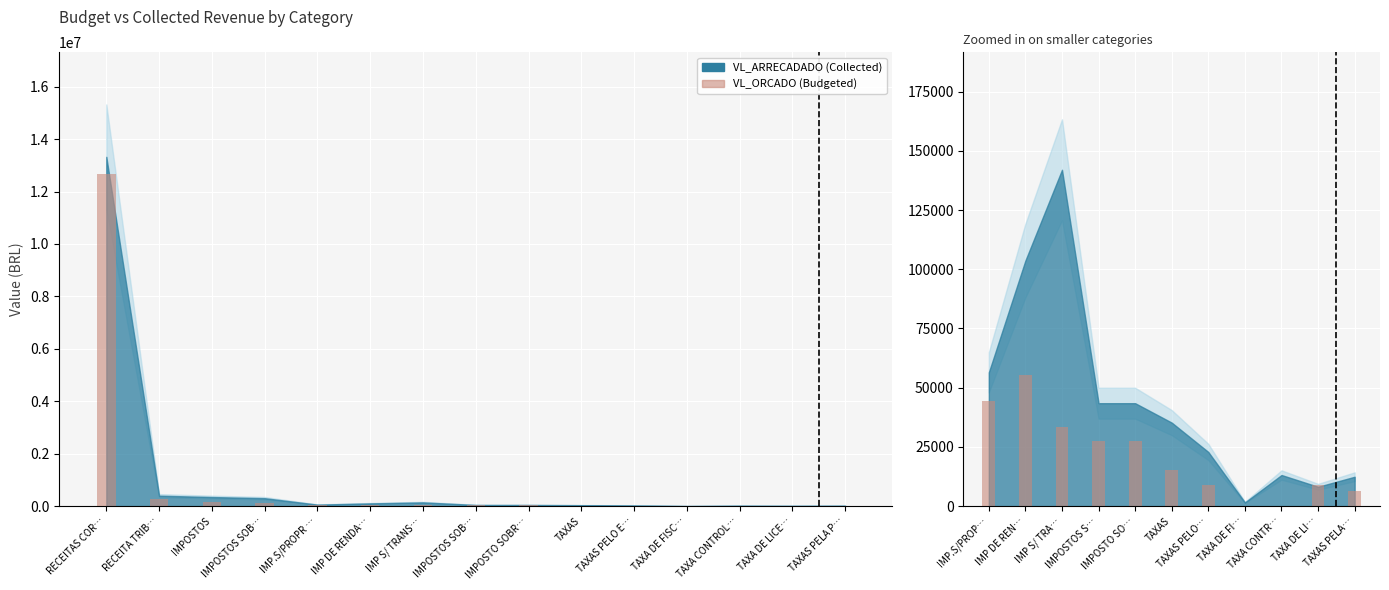

Where is the data nearest to the value 27675?

IMPOSTOS S…